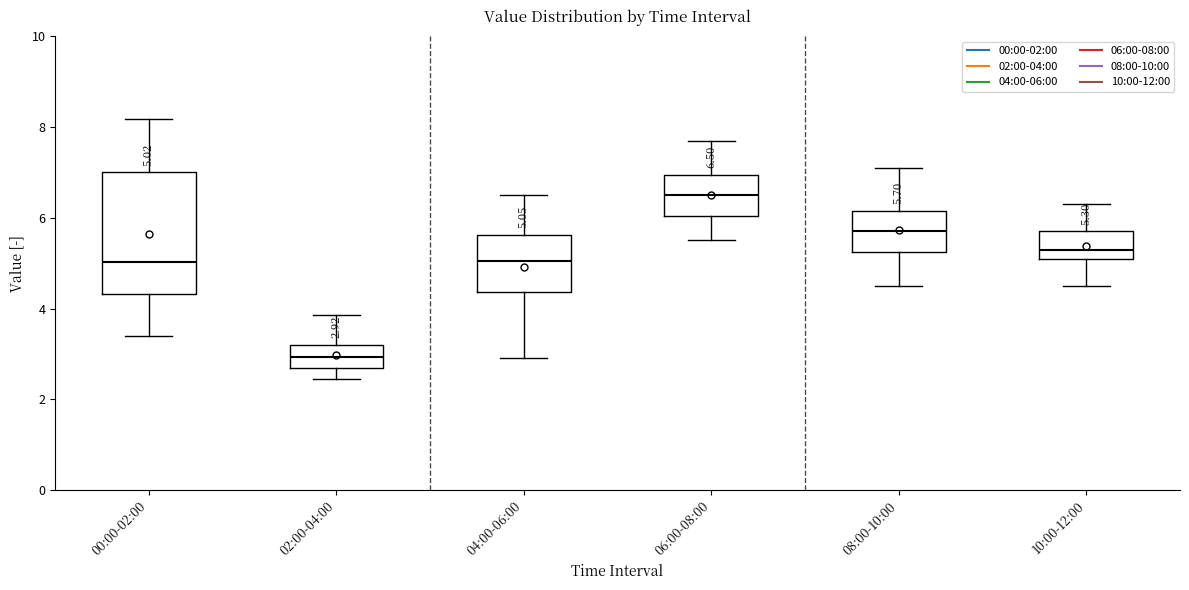

Comparing the boxes themselves (not the whiskers), which one is the tallest?

00:00-02:00